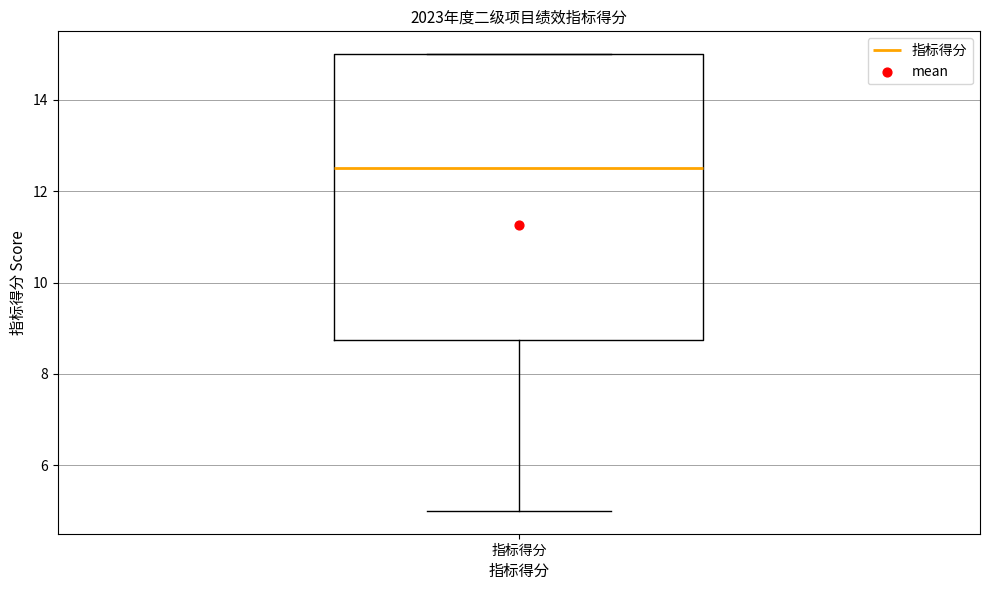

Where does the lower whisker of the box for 指标得分 end on the y-axis? The values are not printed on the chart, so give them approximately, as read against the axis.

5.0